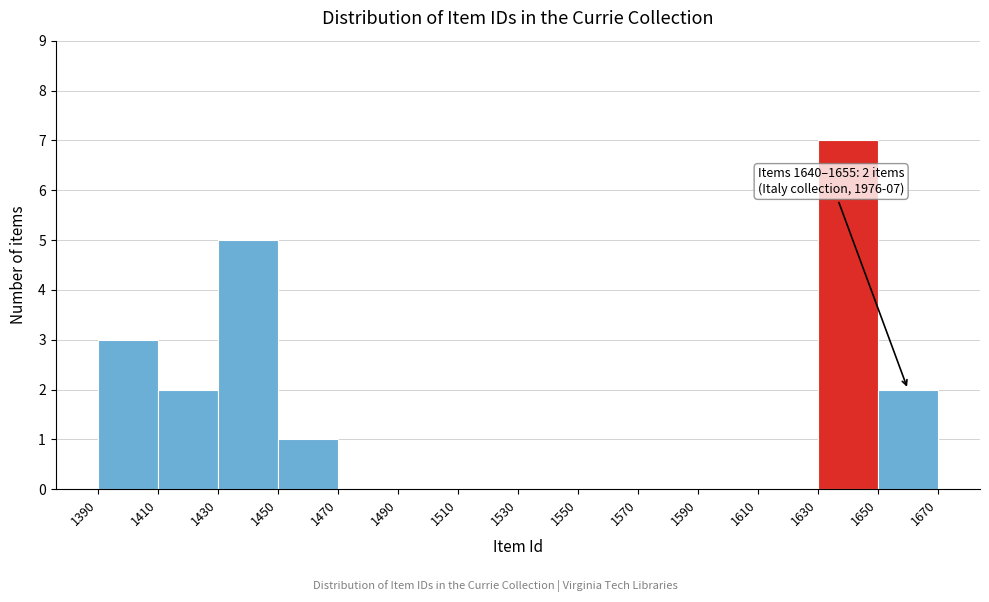

Which range on the x-axis has the tallest bar?

1630 to 1650